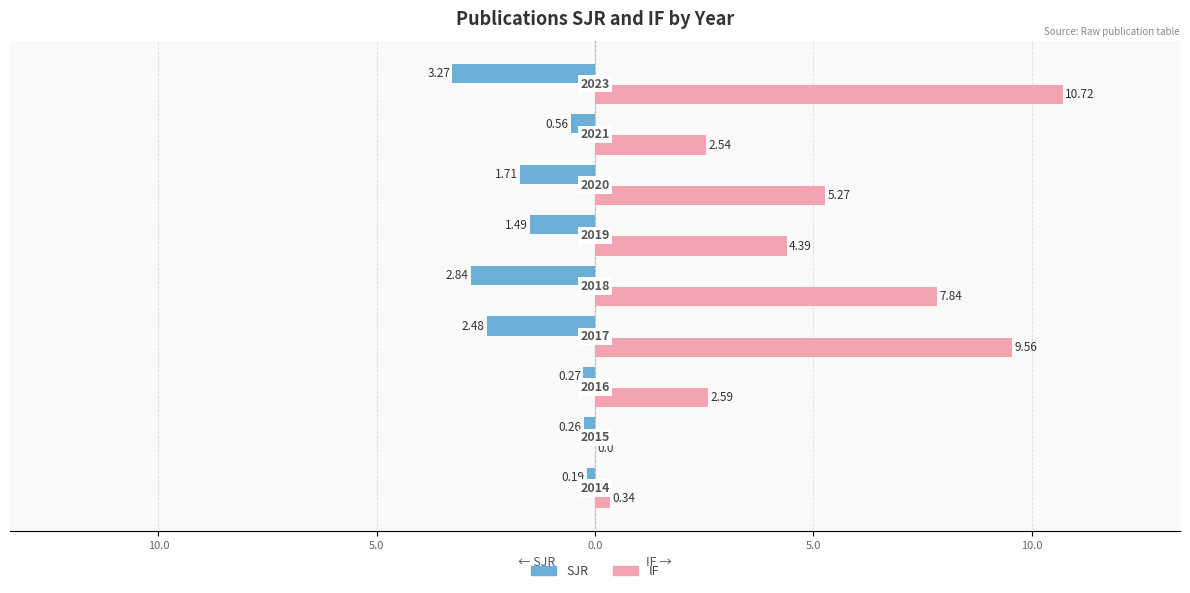

What are all the series names shown in the legend?

SJR, IF